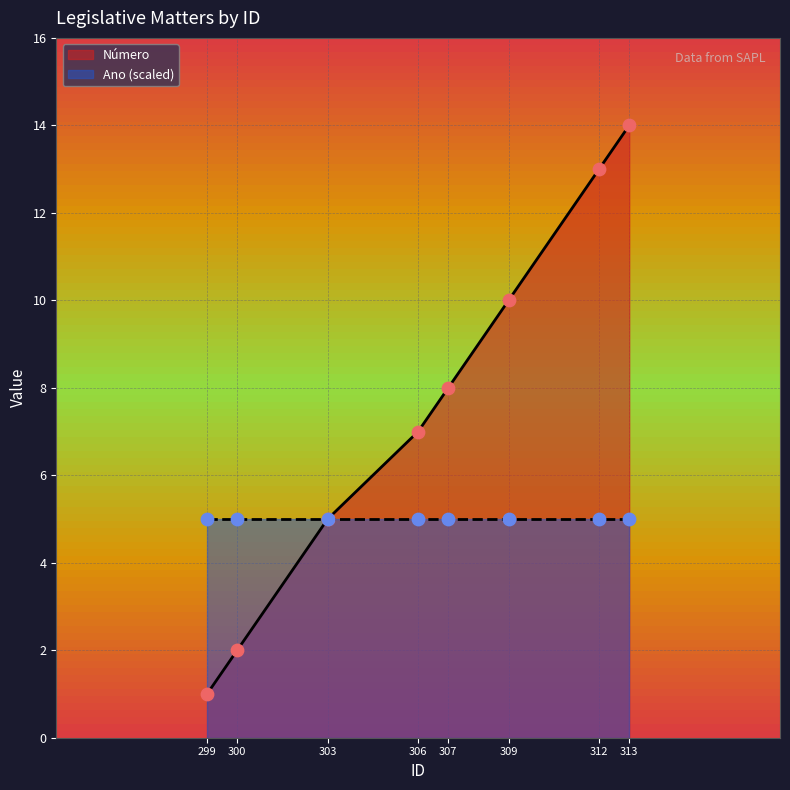

What is the change in value from 309 to 313?

+4